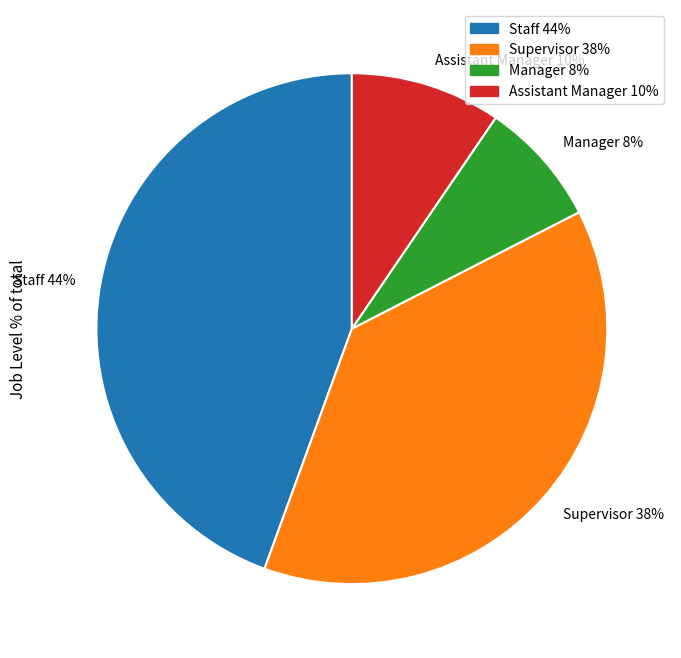

Which has a higher value, Staff or Supervisor?

Staff